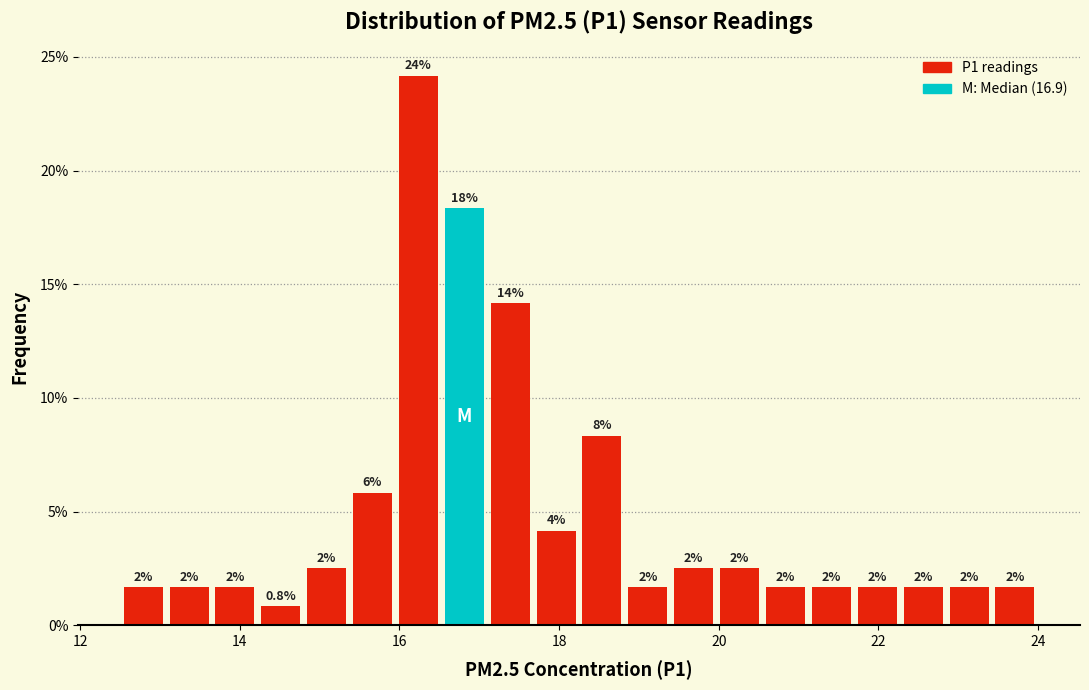

Read against the x-axis, roughly where is the centre of the tallest bar?

16.2